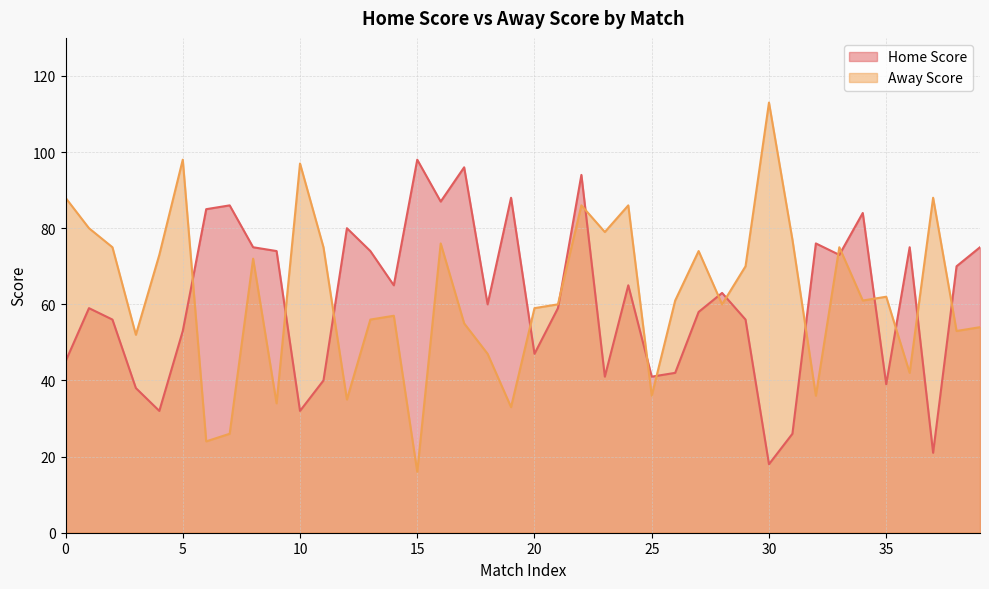

What is the sum of all Home Score values?

2446